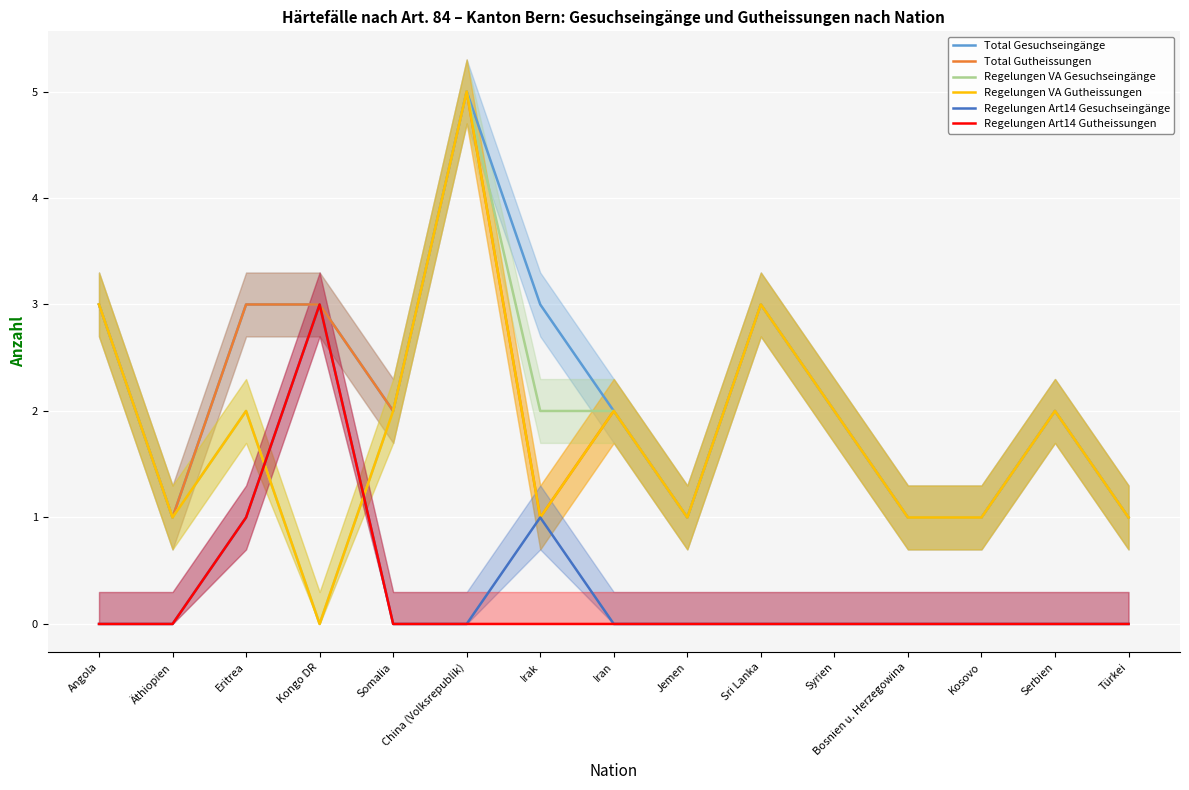

Which category has the highest value across all series?

China (Volksrepublik)